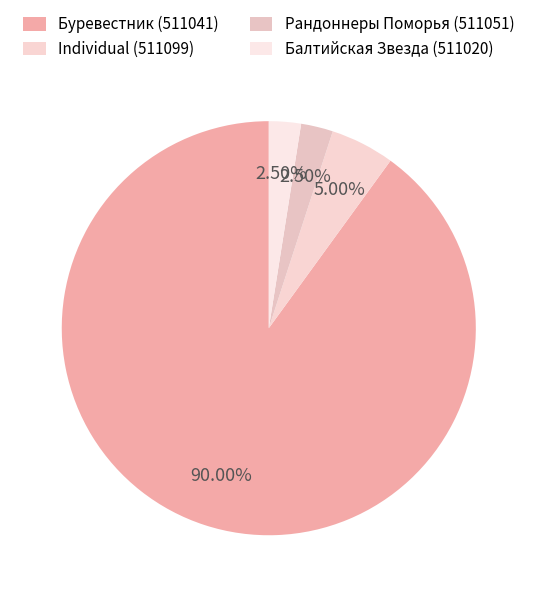

True or false: Individual (511099) accounts for 15% of the total.

False